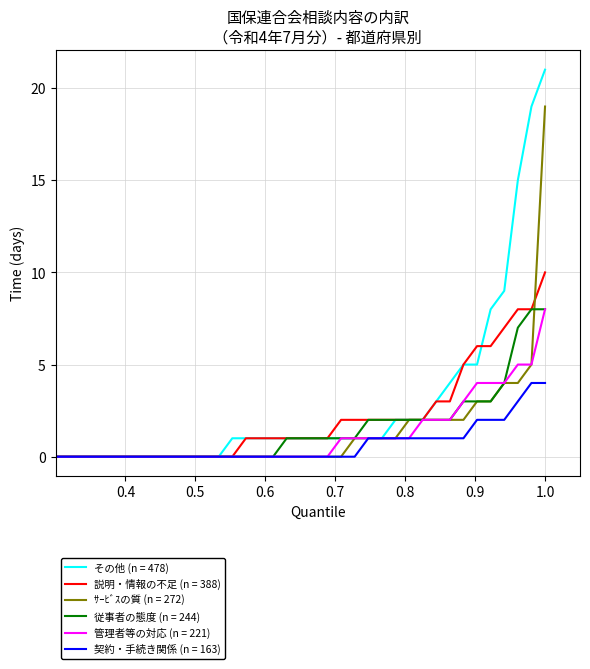

What is the greatest value displayed?

21